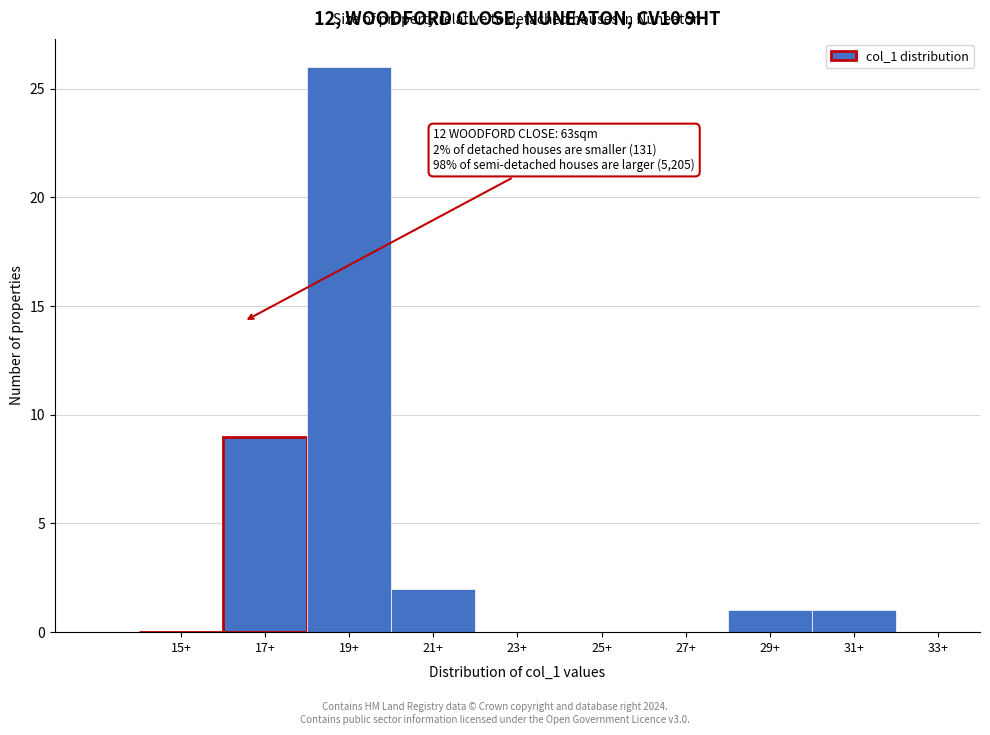

Reading left to right, what are all the values shown in this chart?

15+=0	17+=9	19+=26	21+=2	23+=0	25+=0	27+=0	29+=1	31+=1	33+=0